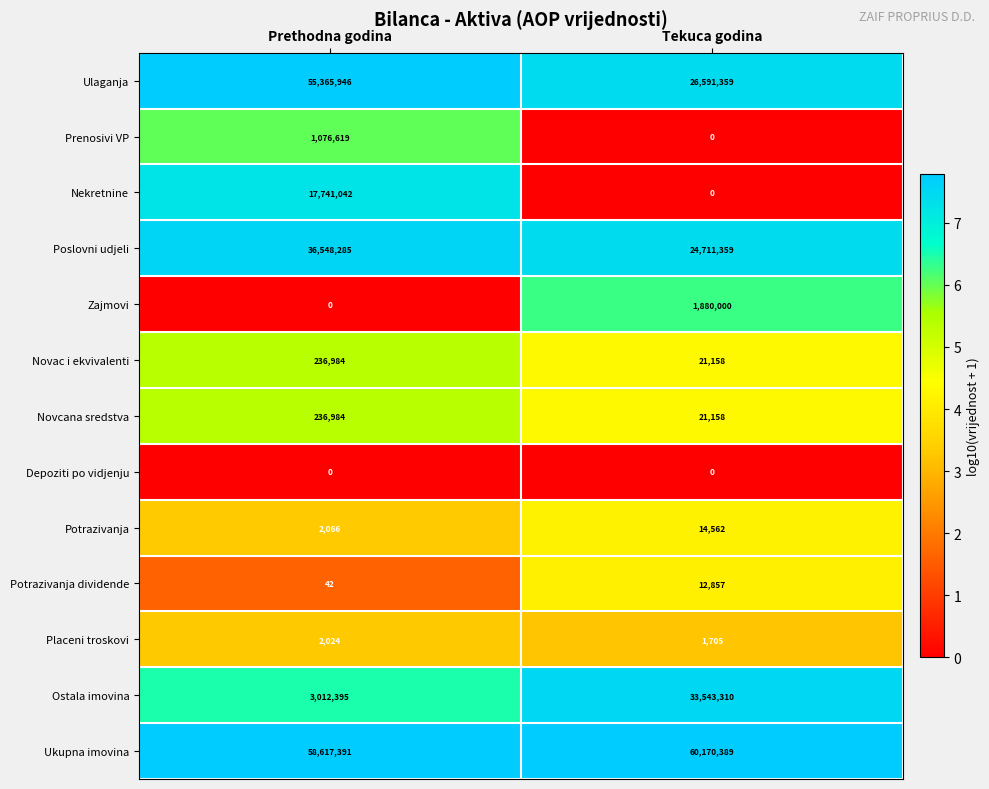

At which label does Ostala imovina reach its minimum?

Prethodna godina